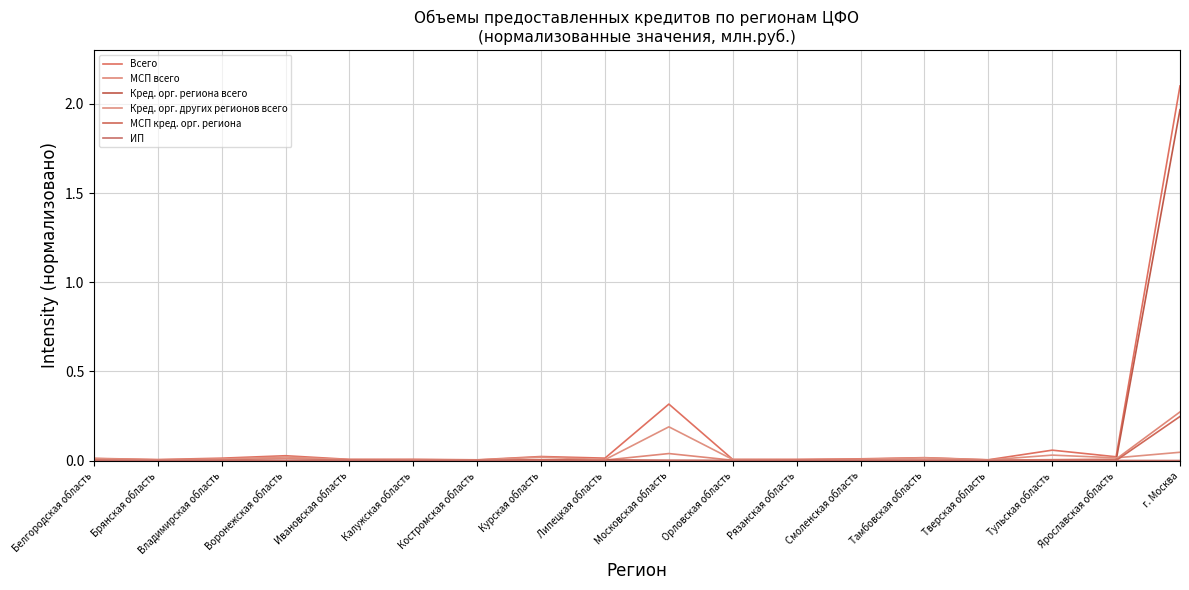

Rank the series at Тверская область from highest to lowest value.

Всего, Кред. орг. других регионов всего, МСП всего, ИП, Кред. орг. региона всего, МСП кред. орг. региона